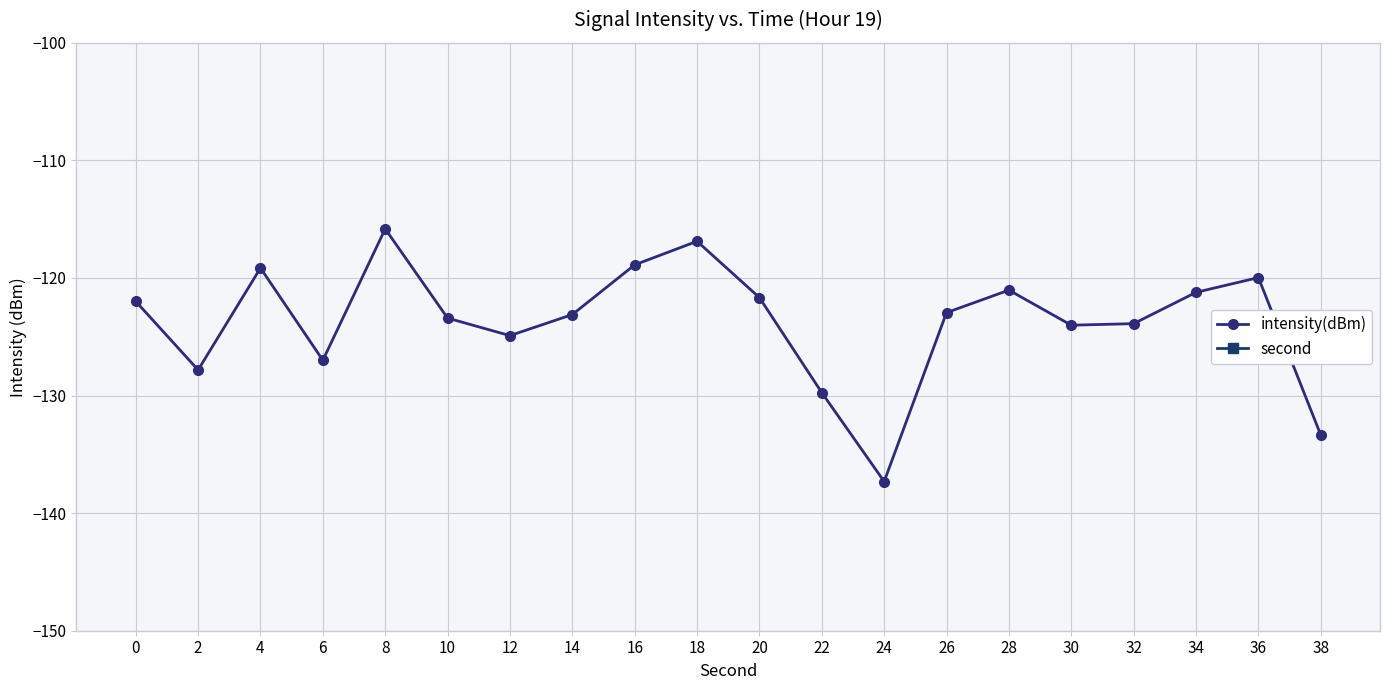

Which has a higher value, 4 or 34?

4